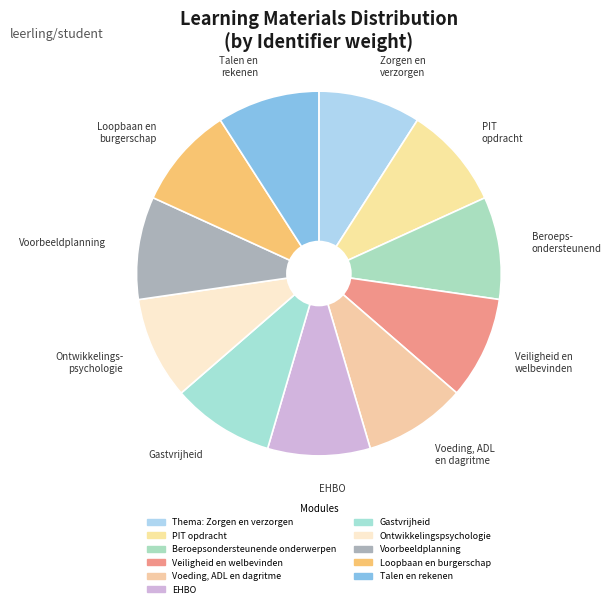

What percentage is the Talen en rekenen slice, to the nearest percent?

9%